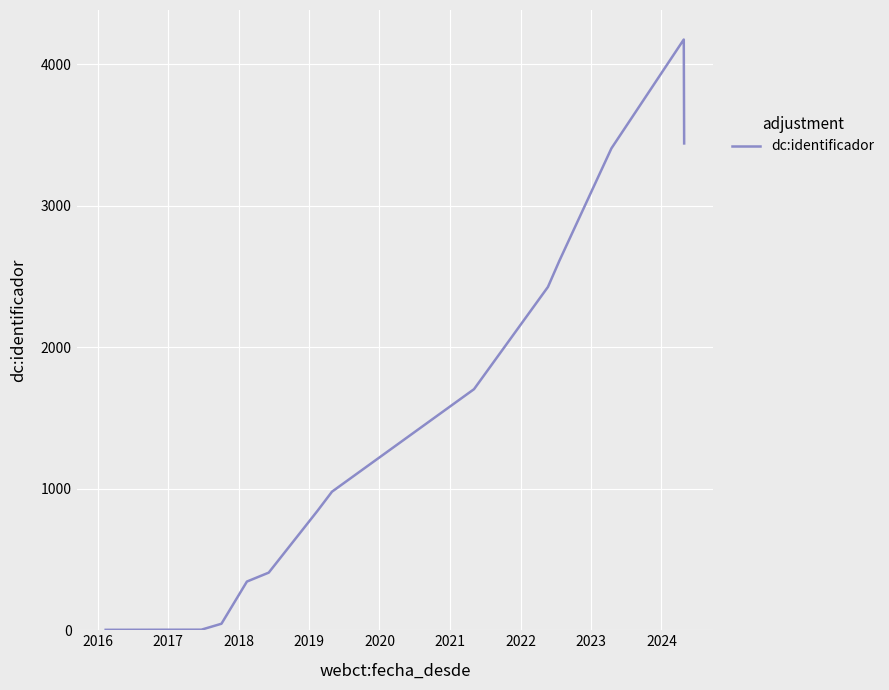

What is the difference between the maximum and minimum values?

4170